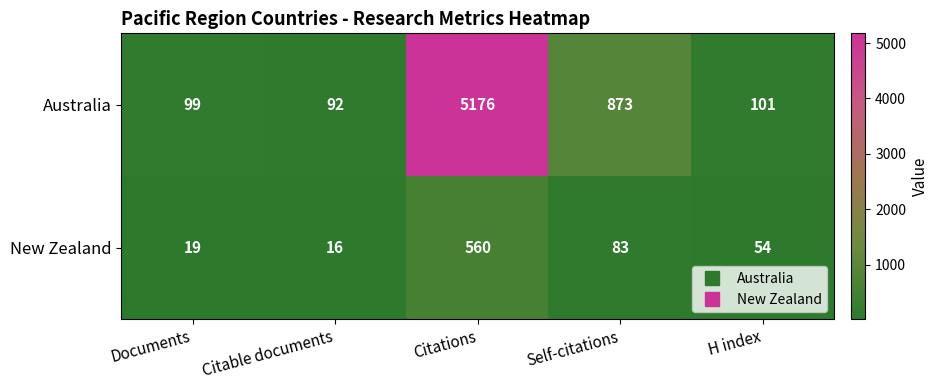

Reading left to right, extract all data points from this chart.

Australia: 99	92	5176	873	101
New Zealand: 19	16	560	83	54